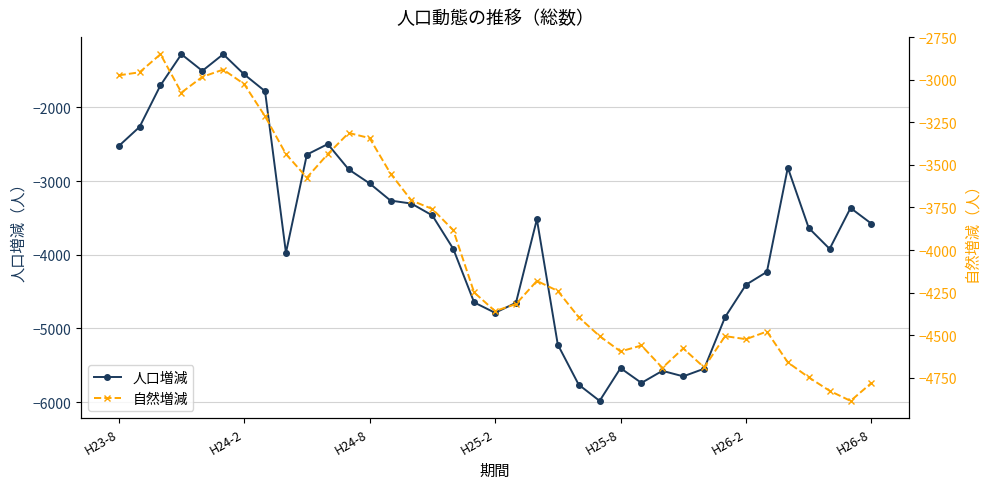

True or false: 人口増減 and 自然増減 cross at least once.

True